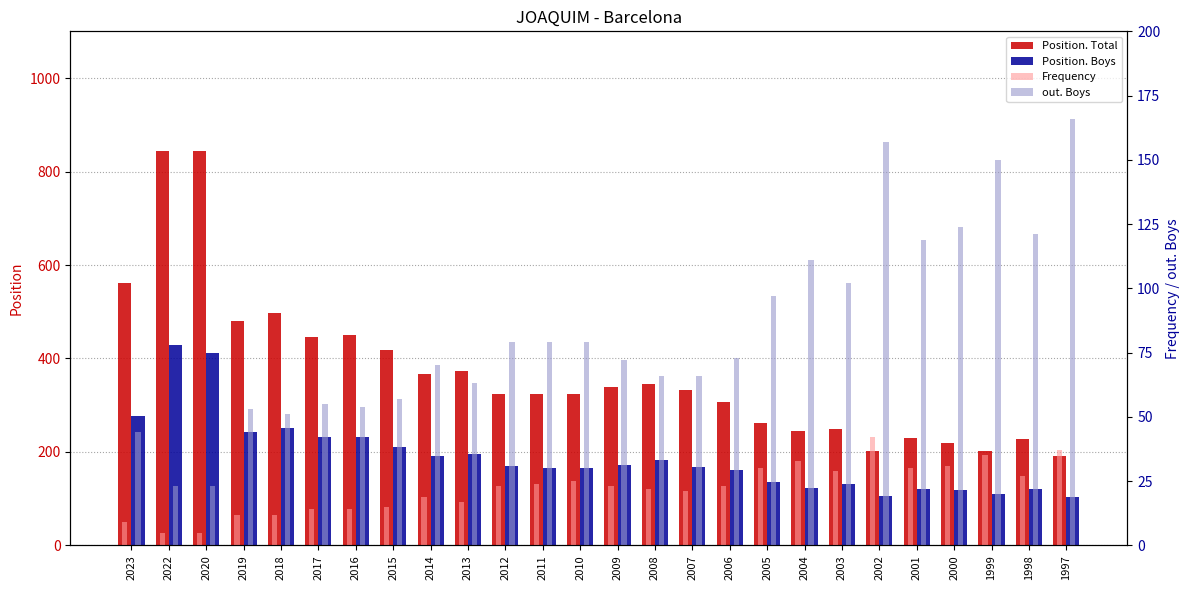

What is the value of the Frequency bar at the 18th from the left?

30